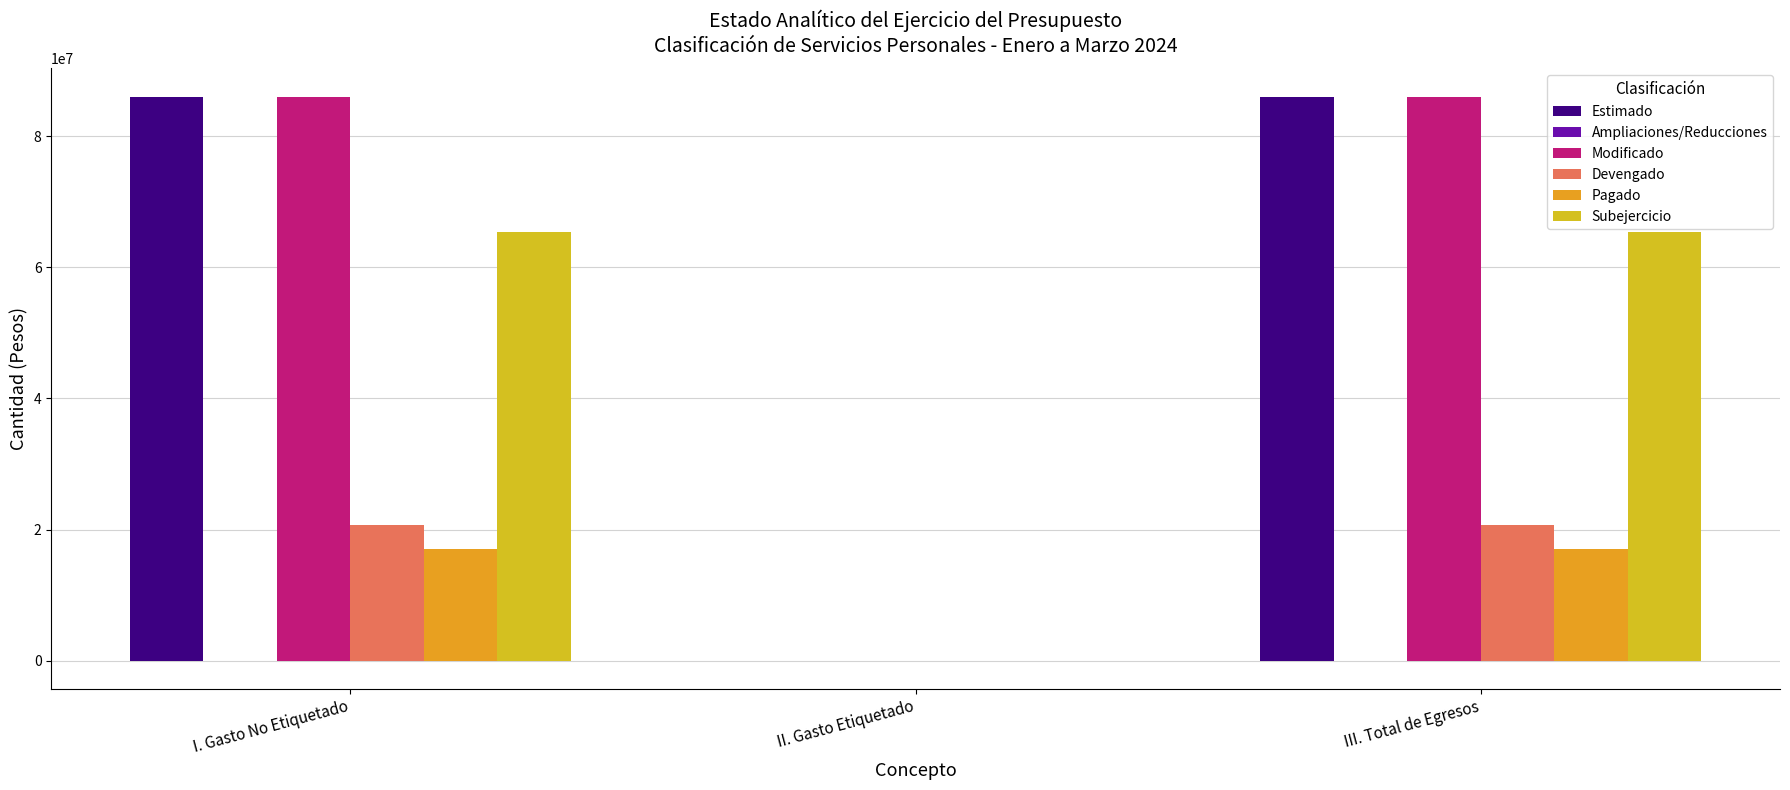

How many positive values does the Subejercicio series have?

2